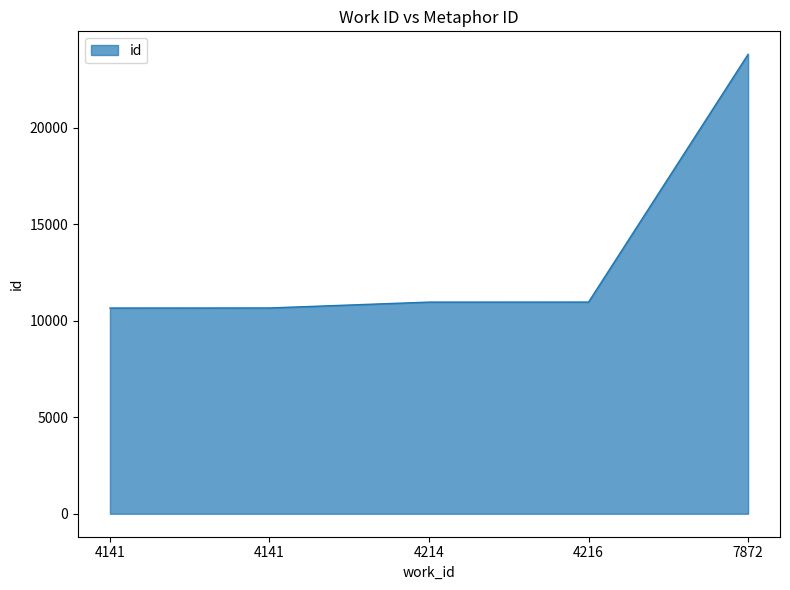

List the labels in order of value, smallest first.

4141, 4141, 4214, 4216, 7872